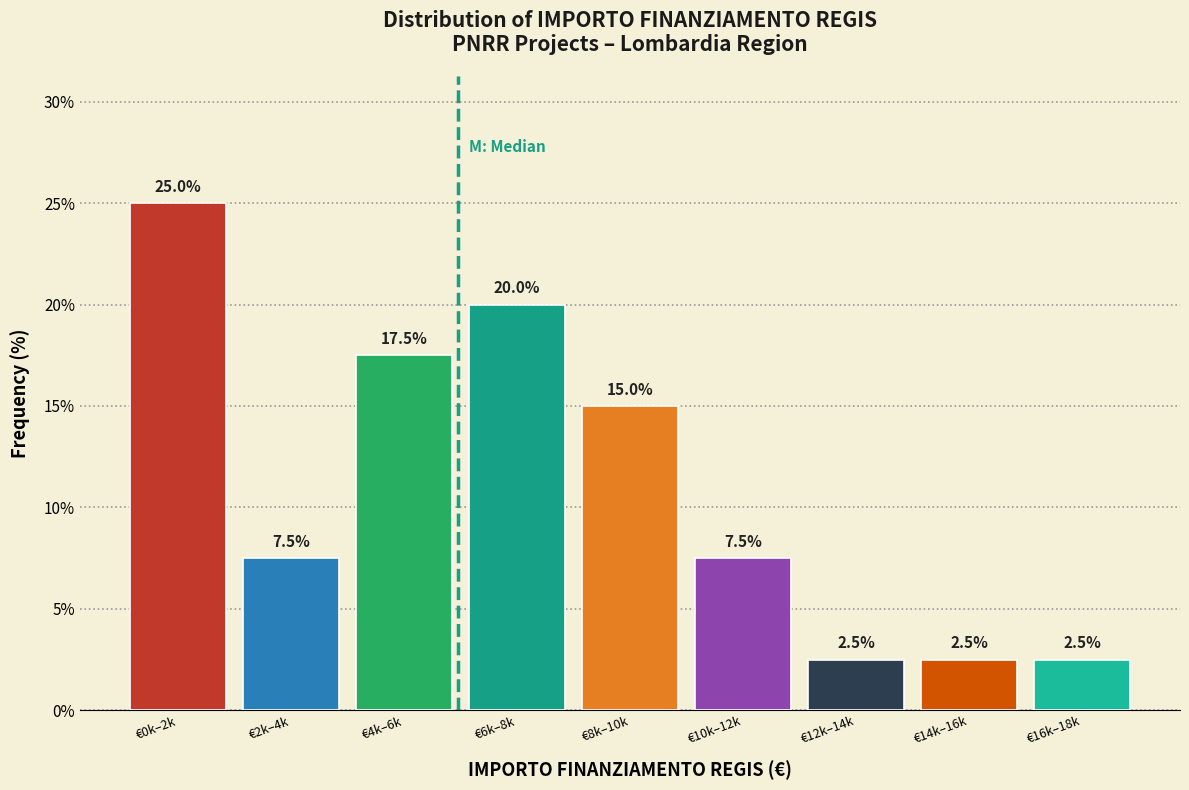

Reading left to right, what are all the values shown in this chart?

25.0	7.5	17.5	20.0	15.0	7.5	2.5	2.5	2.5